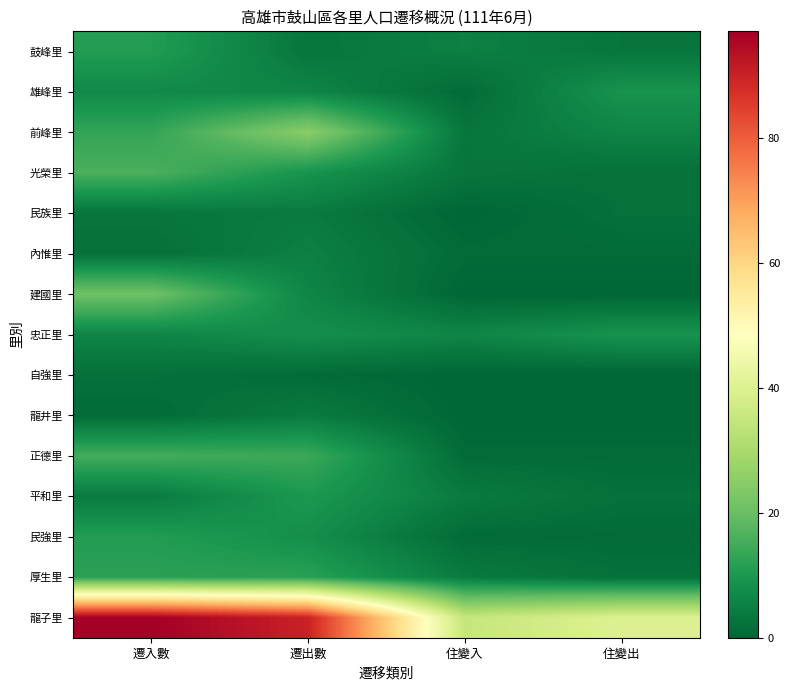

At which category is the sum across all series the highest?

遷入數